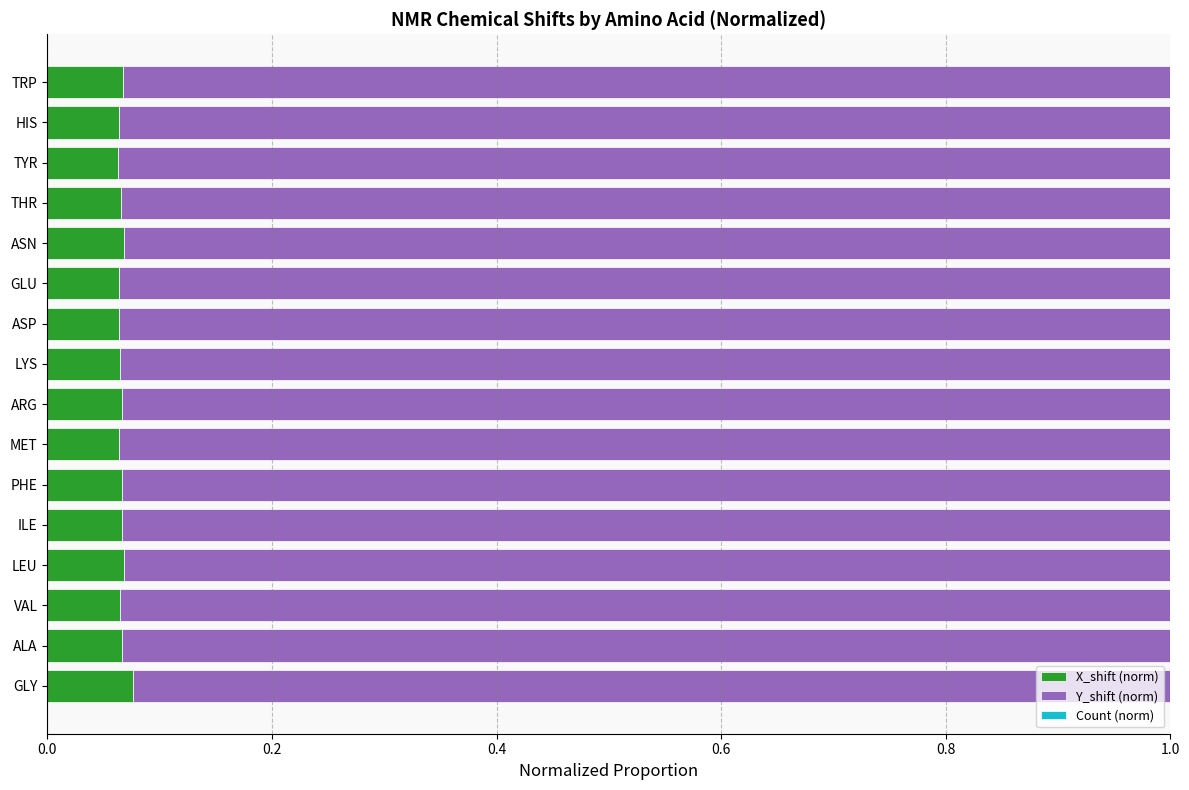

What is the total value across all series at ARG?

1.0